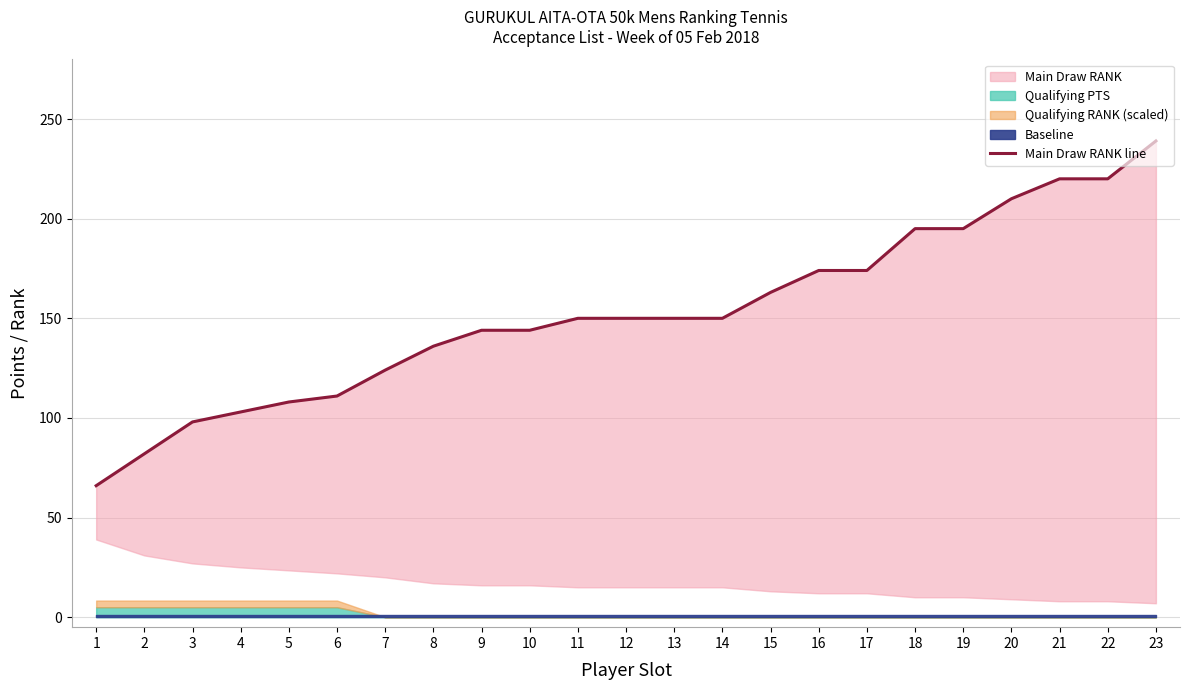

The value at 13 is 150. True or false?

True